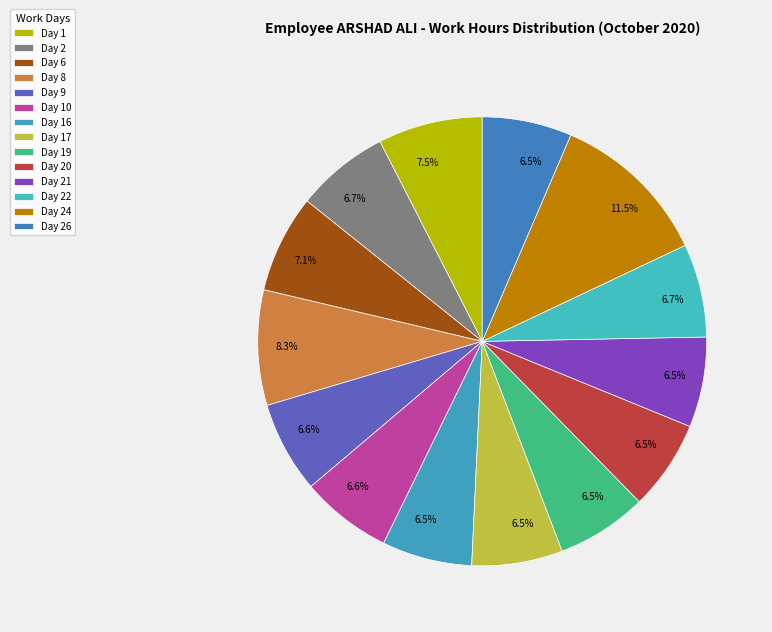

What is the total percentage of Day 22 and Day 19?

13.3%